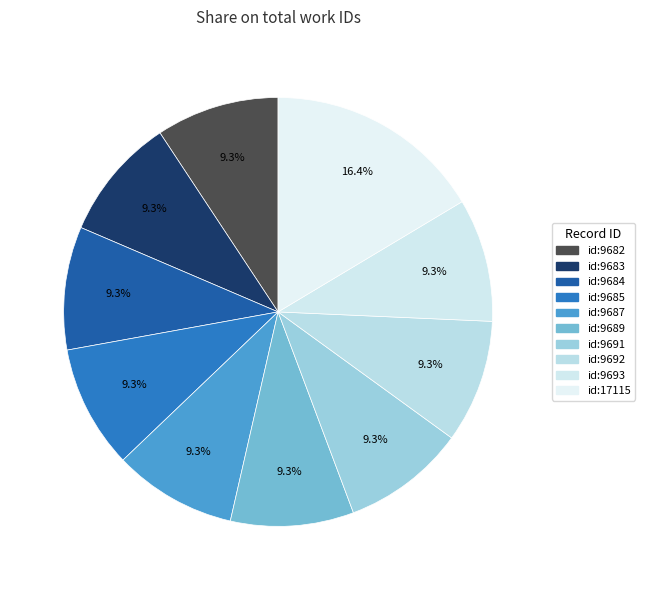

Count the number of slices in the pie.

10